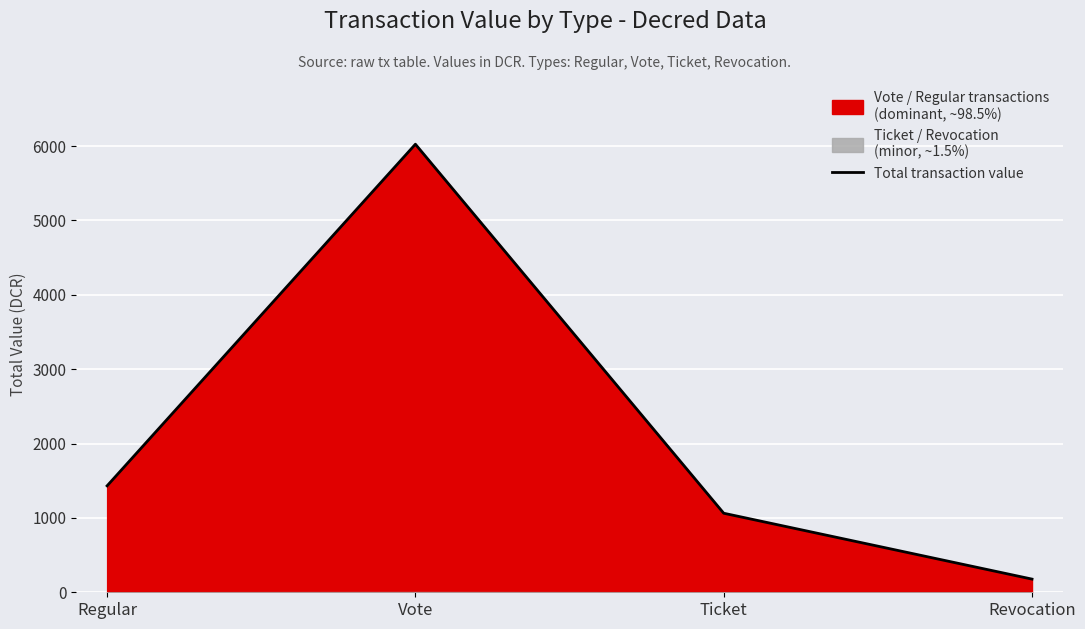

The value at Vote is 1486.3. True or false?

False